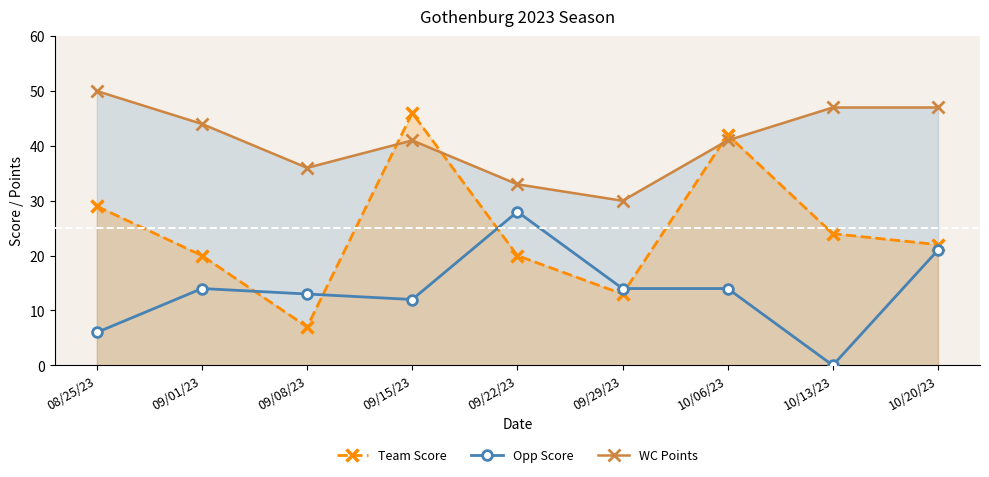

Which series ends up on top after the final intersection of Opp Score and Team Score?

Team Score